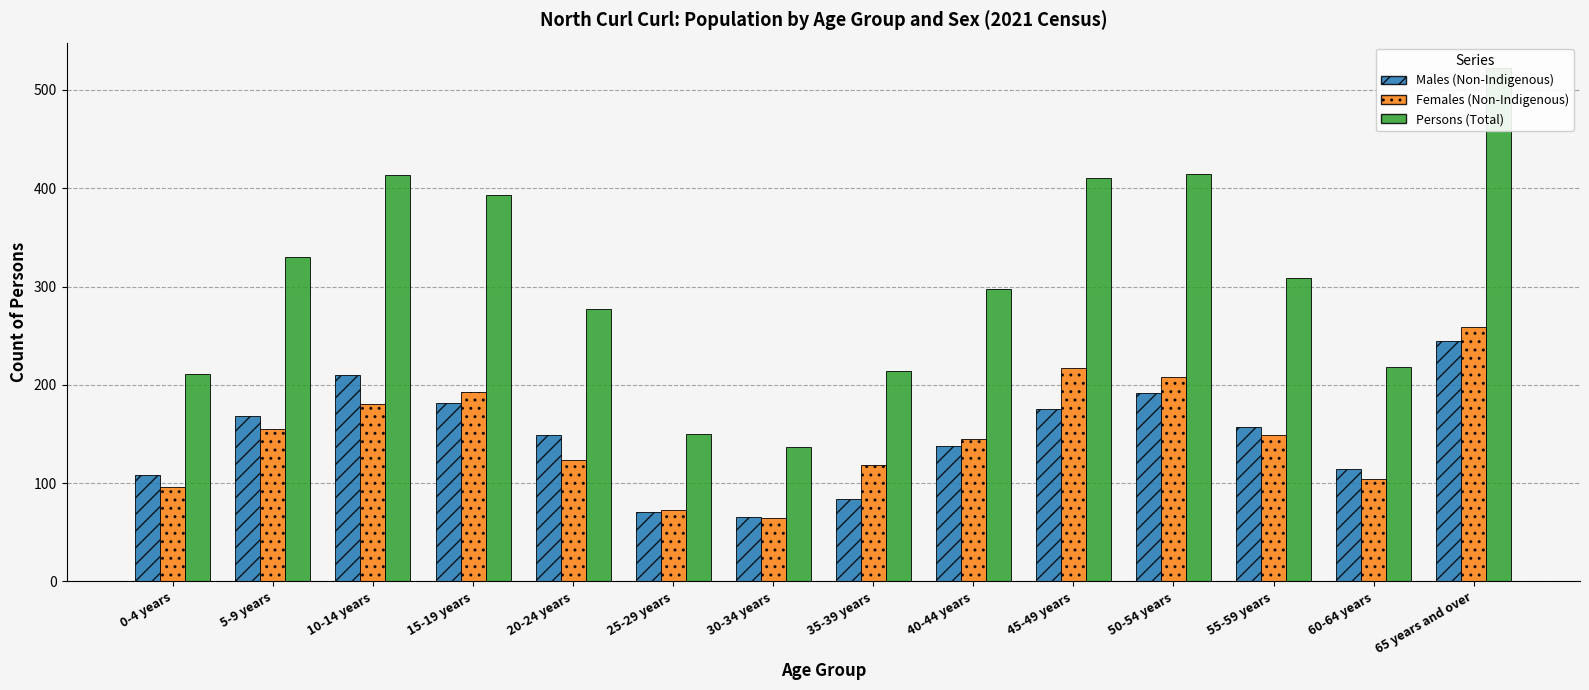

What are all the series names shown in the legend?

Males (Non-Indigenous), Females (Non-Indigenous), Persons (Total)